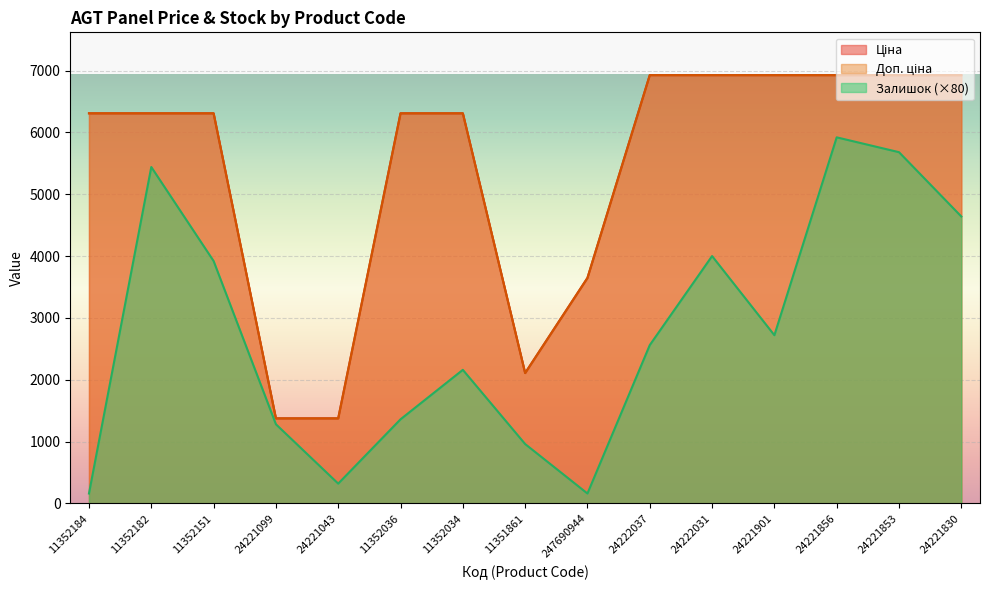

Count the number of categories in the chart.

15